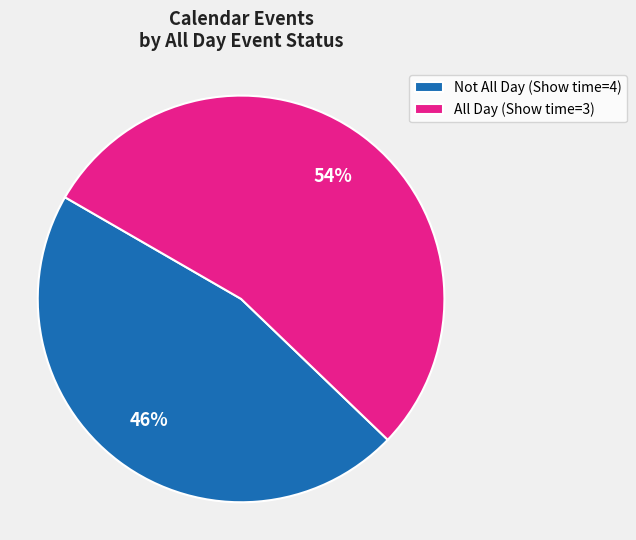

Combined, do All Day (Show time=3) and Not All Day (Show time=4) account for over 50%?

Yes